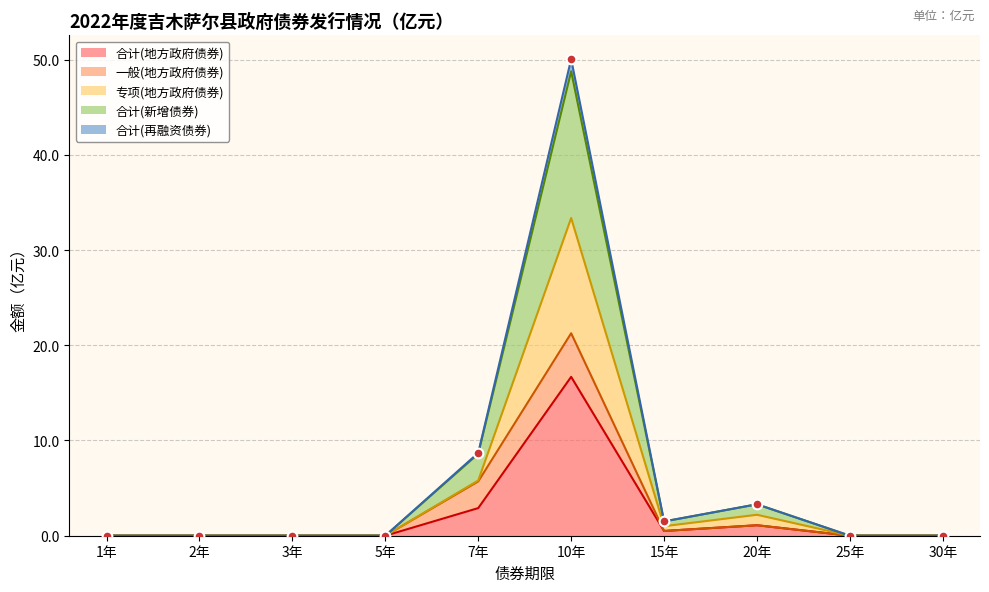

True or false: 合计(新增债券) has more than 1 points higher than both neighbors.

True